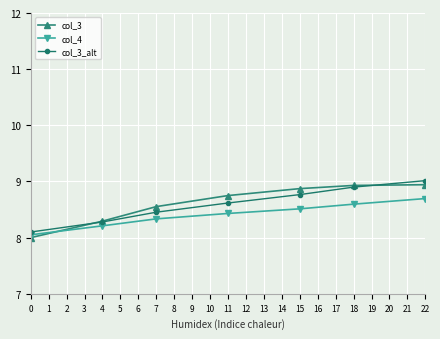

Rank the categories by col_4 value from highest to lowest.

22, 18, 15, 11, 7, 4, 0